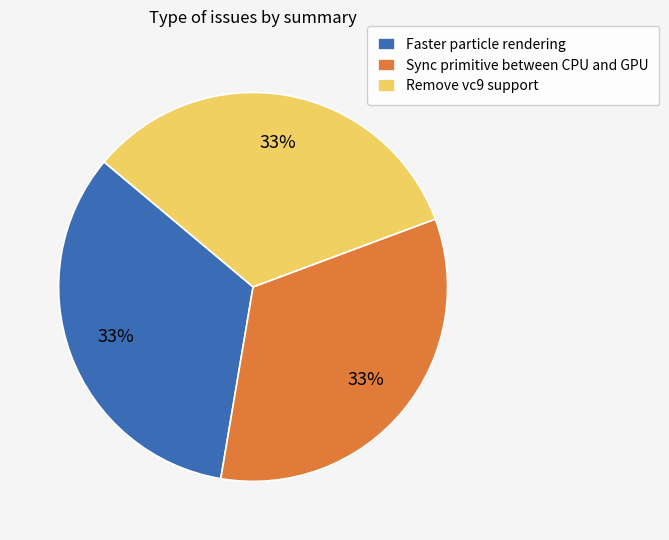

To the nearest percent, what is the average slice percentage?

33%